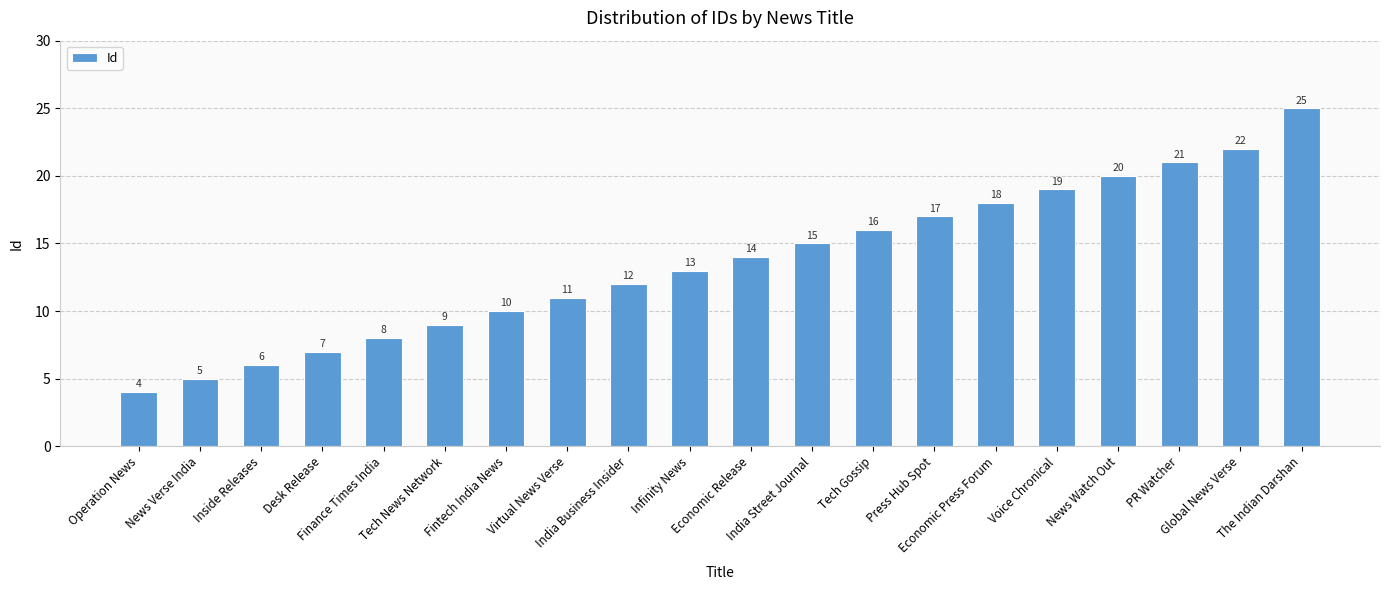

Does the chart contain any negative values?

No